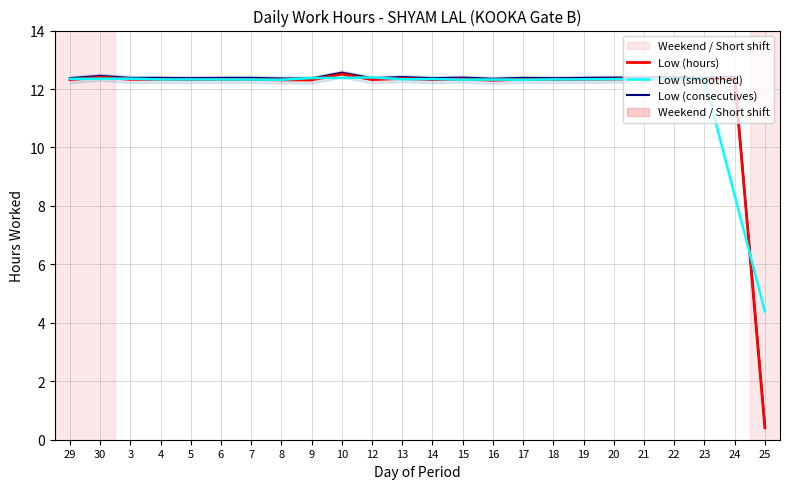

How many data points in Low (consecutives) are above 12?

23